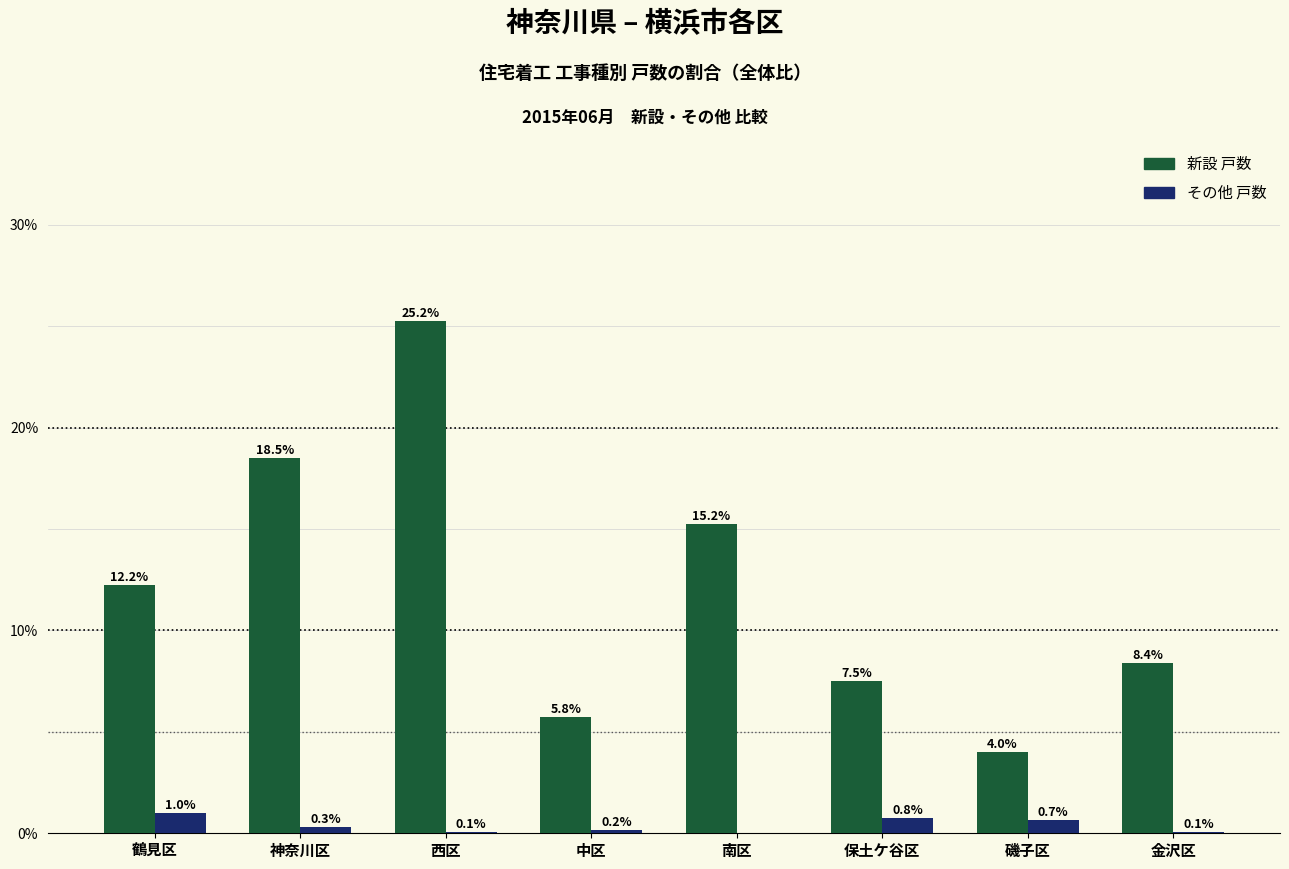

Is it true that 新設 戸数 equals 10.5 at 保土ケ谷区?

False